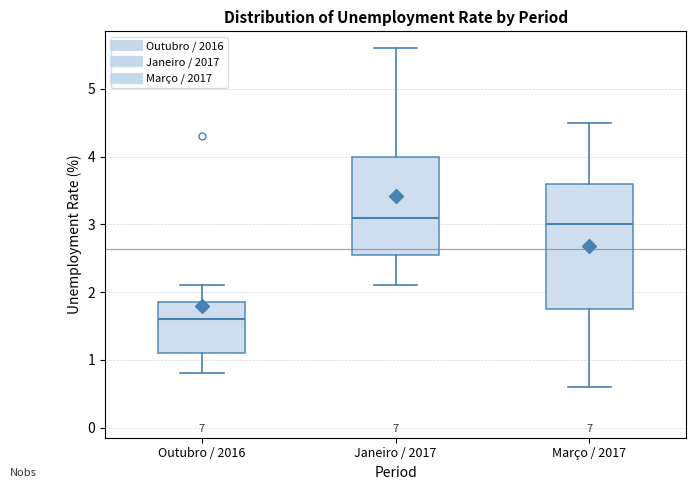

Where does the lower whisker of the box for Janeiro / 2017 end on the y-axis? The values are not printed on the chart, so give them approximately, as read against the axis.

2.1